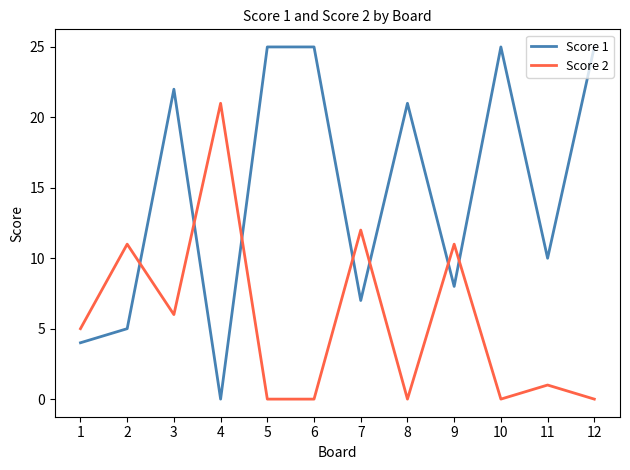

Reading left to right, what are all the values shown in this chart?

Score 1: 1=4	2=5	3=22	4=0	5=25	6=25	7=7	8=21	9=8	10=25	11=10	12=25
Score 2: 1=5	2=11	3=6	4=21	5=0	6=0	7=12	8=0	9=11	10=0	11=1	12=0